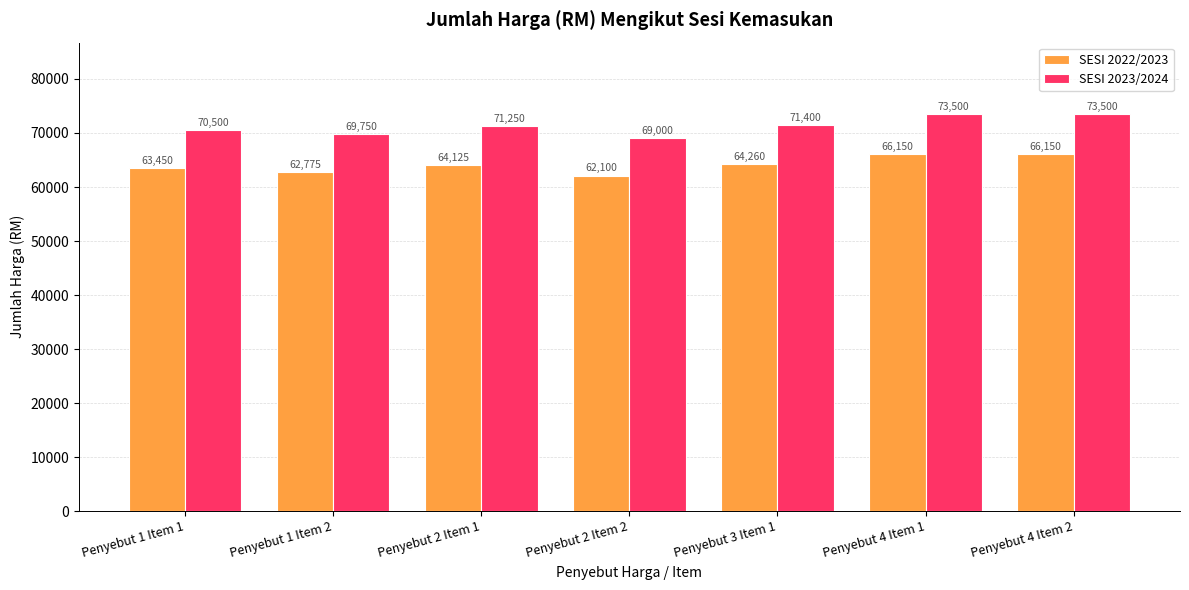

What is the greatest value displayed?

73500